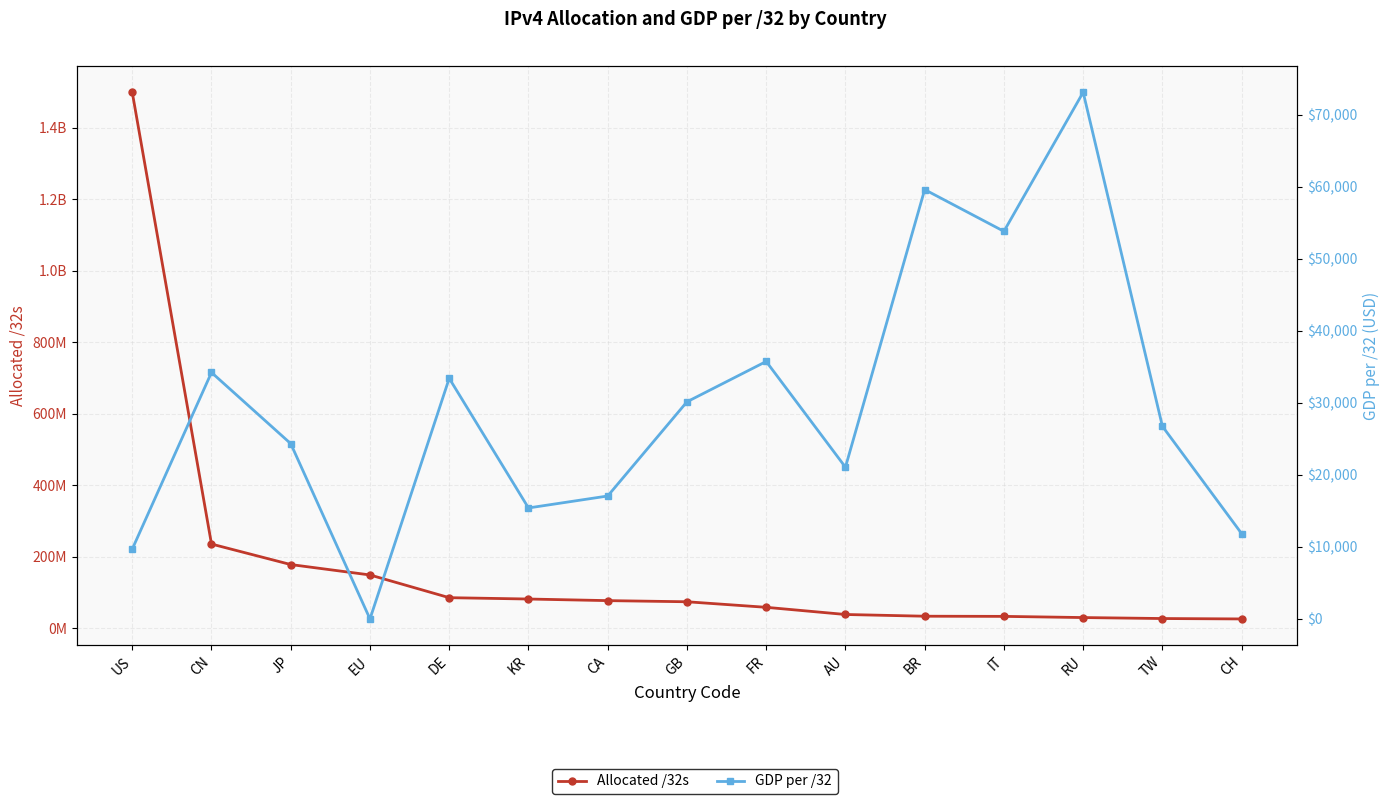

Reading left to right, list all the values displayed in this chart.

Allocated /32s: US=1499474944	CN=235813376	JP=178434816	EU=149349120	DE=85778168	KR=82028032	CA=77549056	GB=74367832	FR=58832160	AU=38765312	BR=33949184	IT=33489088	RU=30182664	TW=27456512	CH=26321640
GDP per /32: US=9690	CN=34204	JP=24326	EU=0	DE=33390	KR=15402	CA=17060	GB=30130	FR=35730	AU=21059	BR=59582	IT=53788	RU=73086	TW=26731	CH=11837